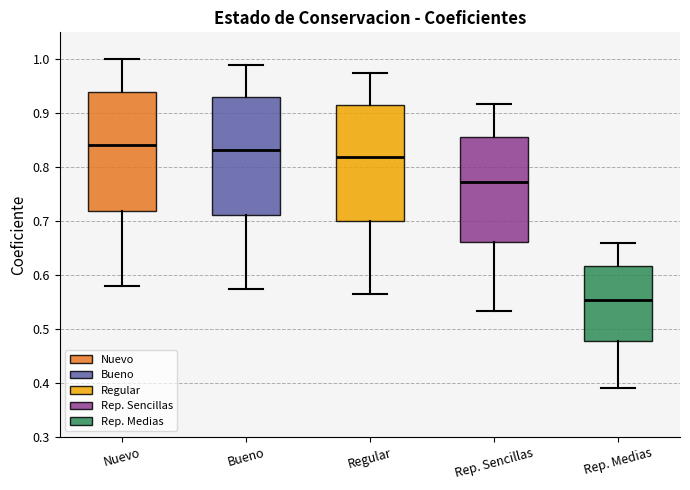

Reading left to right, transcribe this box plot: for each box, give where its median line is, the range the box spans, and where its two whiskers end, as read against the y-axis. The values are not printed on the chart, so give them approximately, as read against the axis.

Nuevo: median 0.84, box 0.72 to 0.94, whiskers 0.58 to 1.00
Bueno: median 0.83, box 0.71 to 0.93, whiskers 0.57 to 0.99
Regular: median 0.82, box 0.70 to 0.92, whiskers 0.57 to 0.98
Rep. Sencillas: median 0.77, box 0.66 to 0.86, whiskers 0.53 to 0.92
Rep. Medias: median 0.55, box 0.48 to 0.62, whiskers 0.39 to 0.66